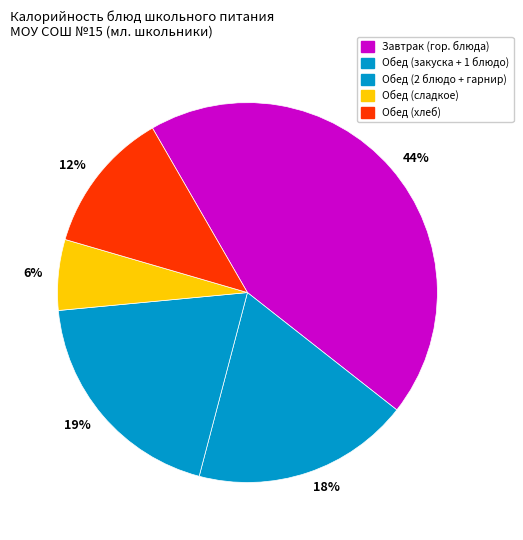

Approximately how many times larger is the value at 6% compared to 19%?

0.3